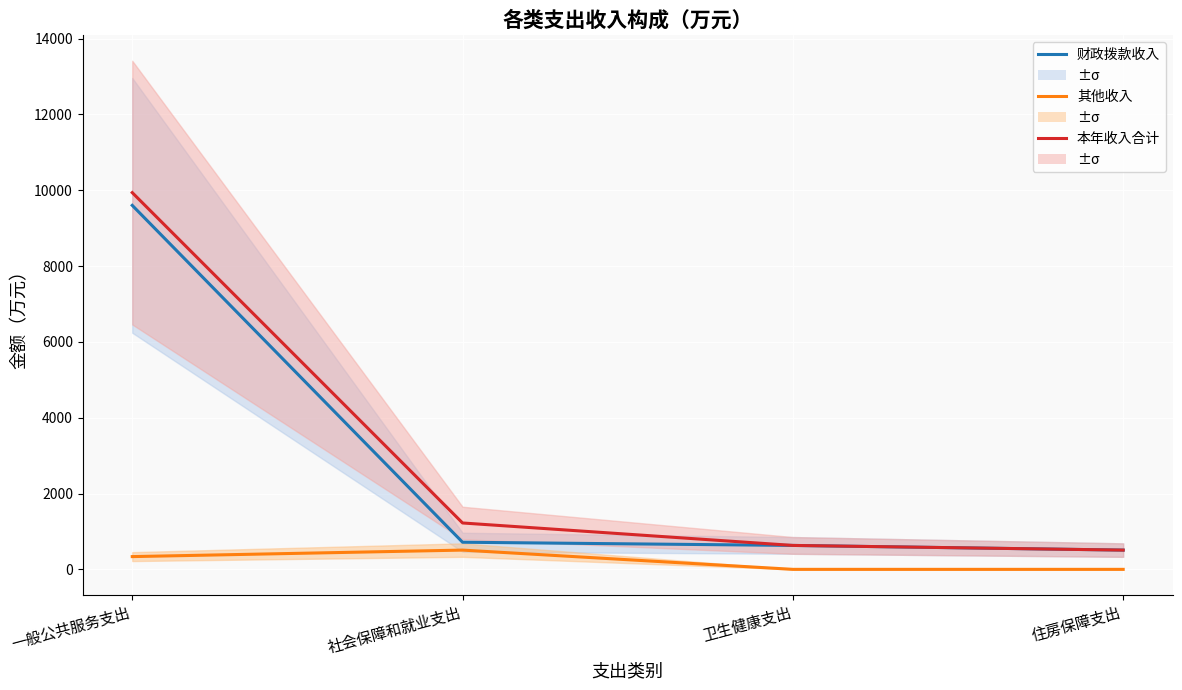

What is the label of the 4th point from the right?

一般公共服务支出